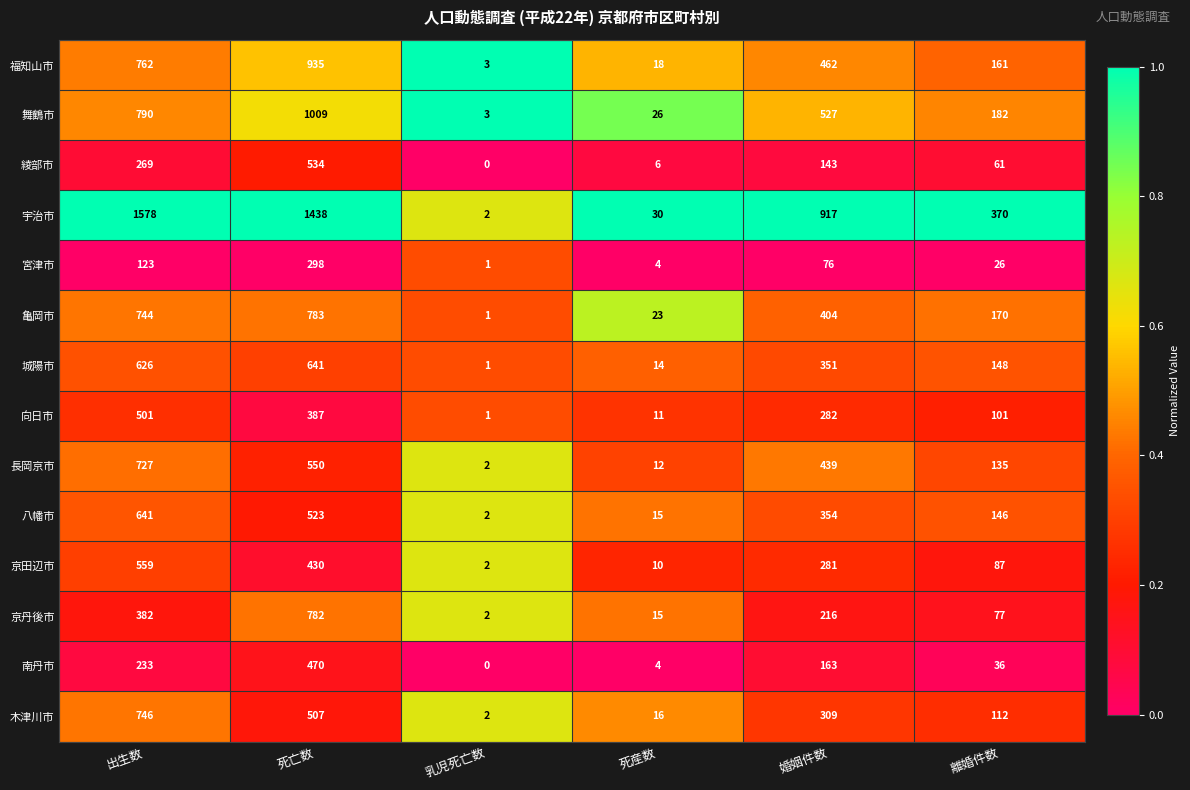

What is the sum of the 八幡市 values at 離婚件数 and 婚姻件数?

500